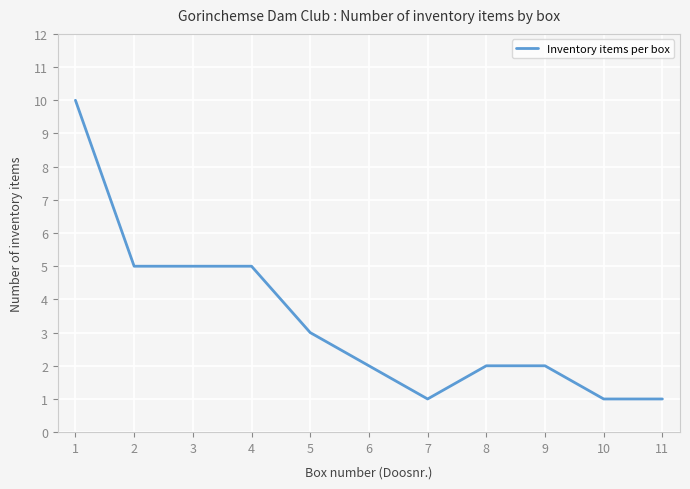

What is the sum of all values?

37